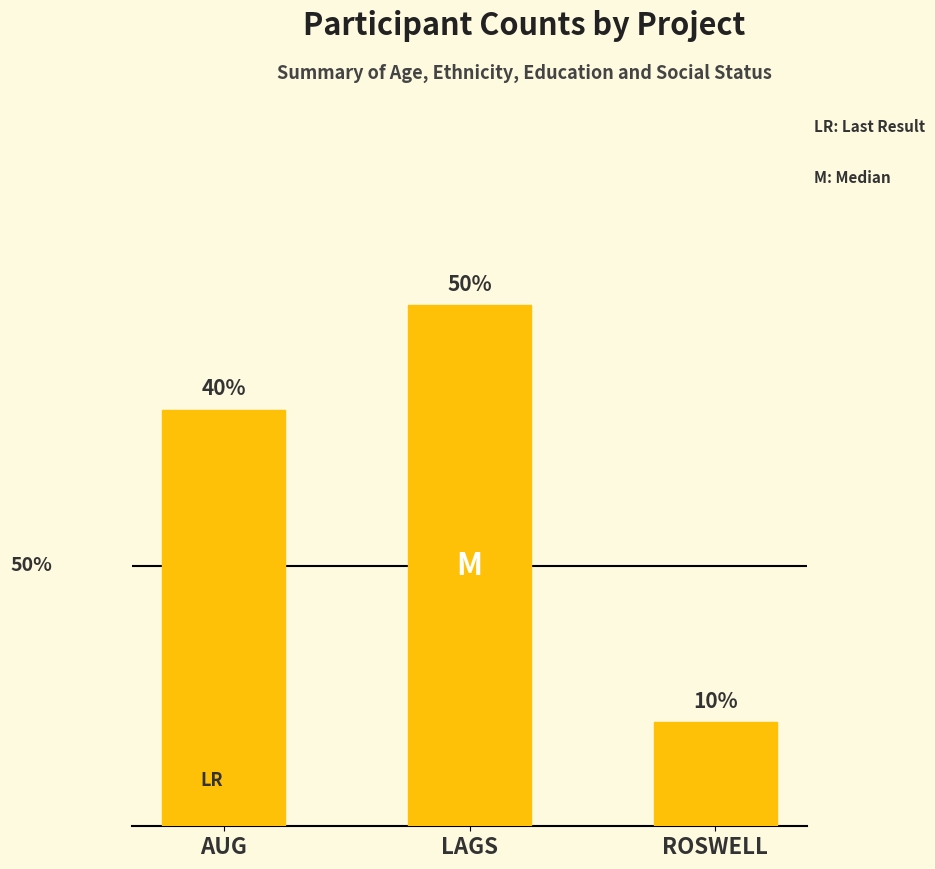

Is it true that the value at AUG is 4?

True